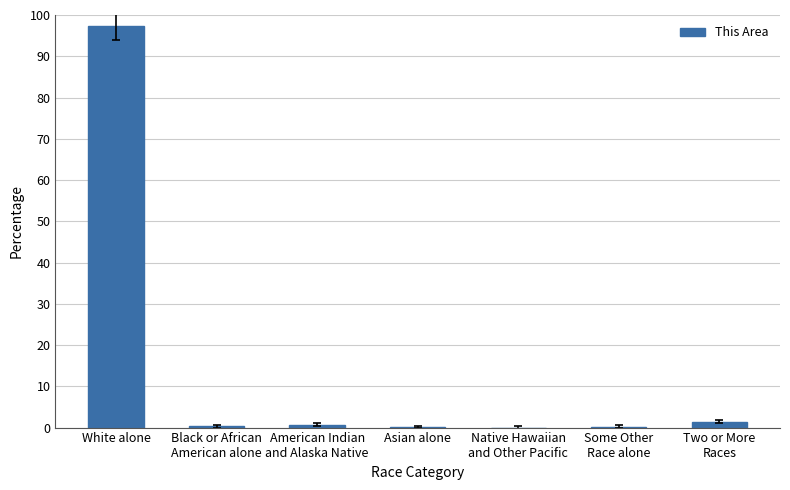

The value at White alone is 97.3. True or false?

True